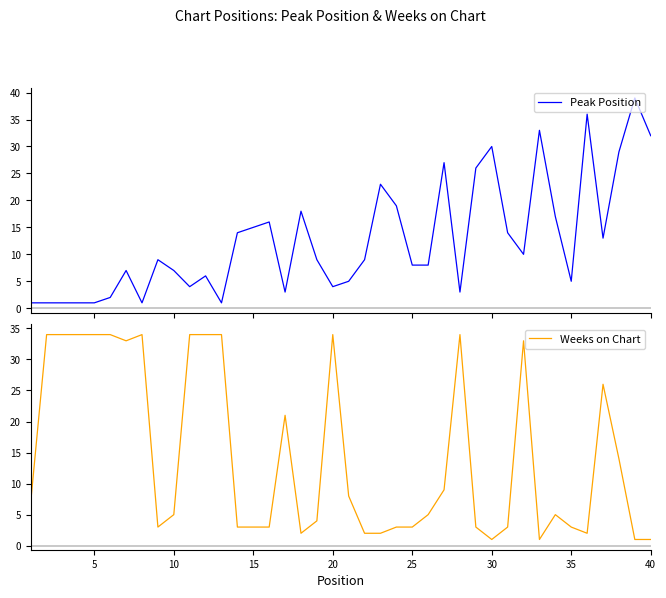

Is it true that Weeks on Chart equals 7 at 10?

False